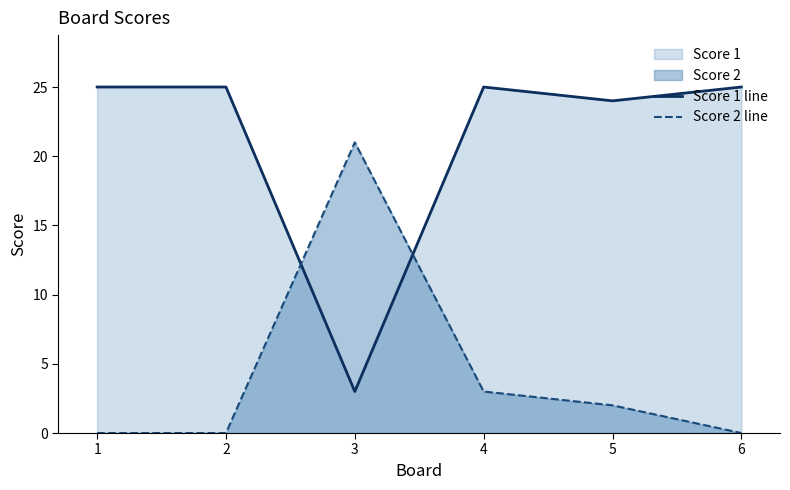

How many lines are shown in the chart?

2